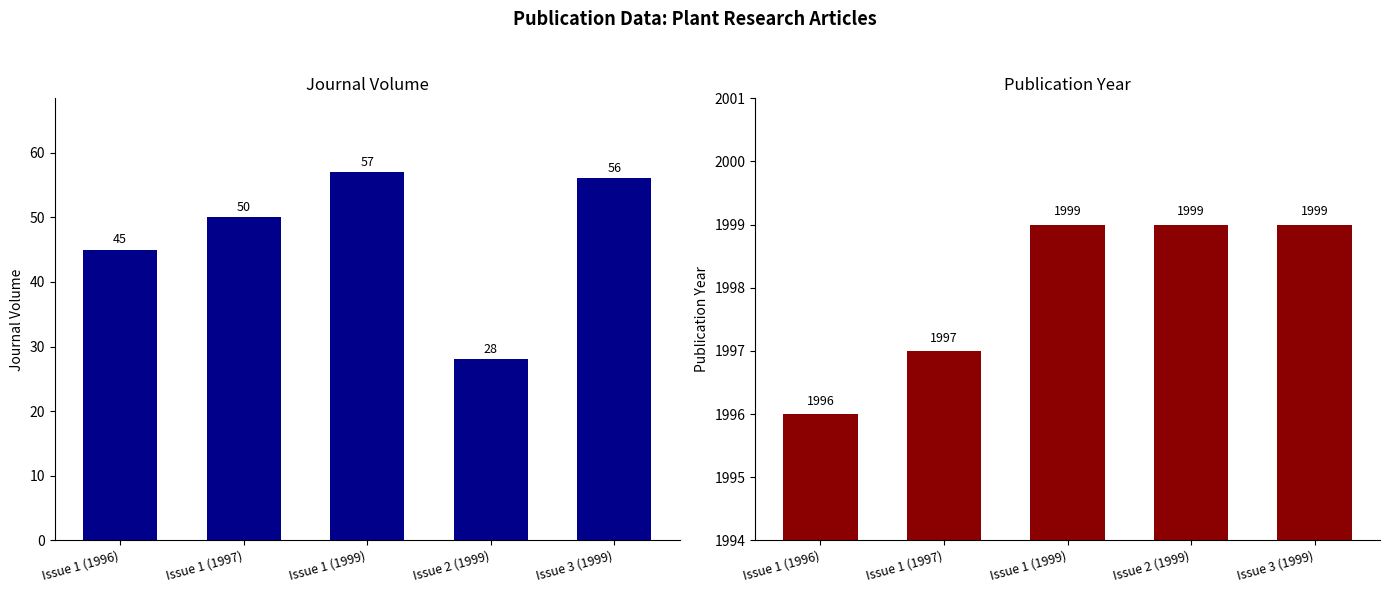

Reading left to right, list all the values displayed in this chart.

Journal Volume: Issue 1 (1996)=45	Issue 1 (1997)=50	Issue 1 (1999)=57	Issue 2 (1999)=28	Issue 3 (1999)=56
Publication Year: Issue 1 (1996)=1996	Issue 1 (1997)=1997	Issue 1 (1999)=1999	Issue 2 (1999)=1999	Issue 3 (1999)=1999